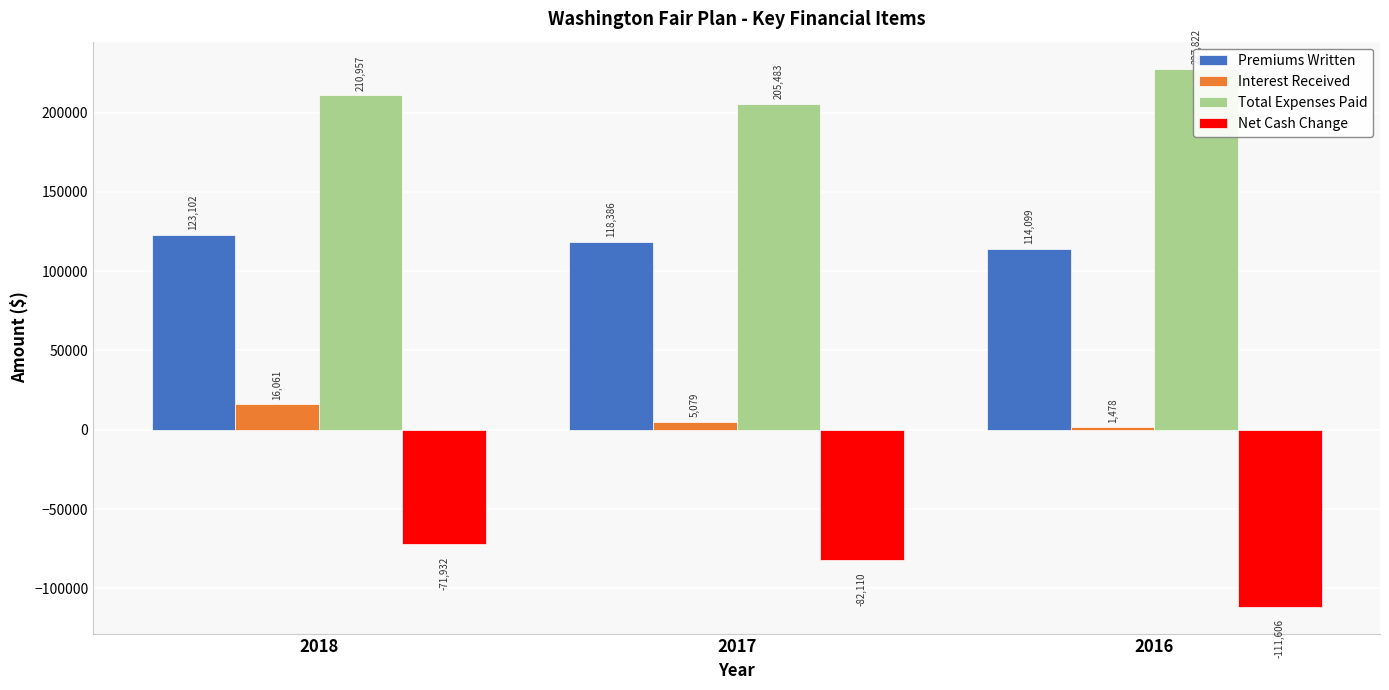

Count the Premiums Written values in the range 114099 to 123102.

3